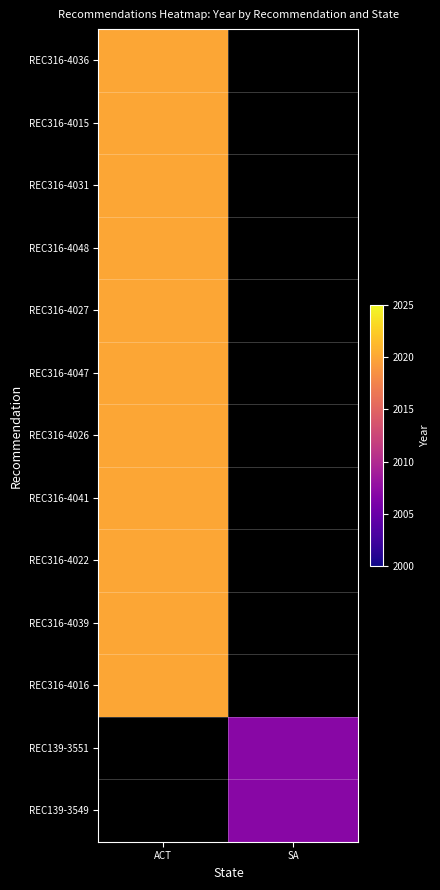

What is the smallest value displayed?

2007.0